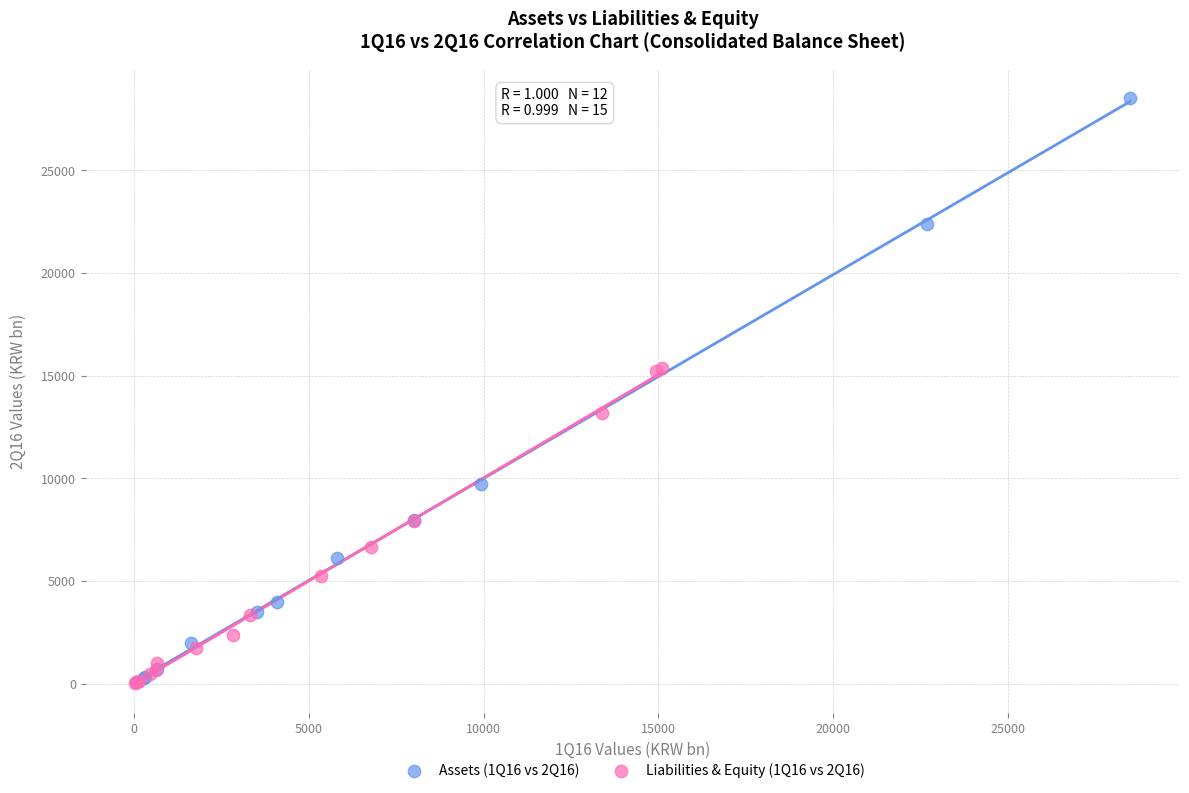

Which series has the widest spread of Y values?

Assets (1Q16 vs 2Q16)